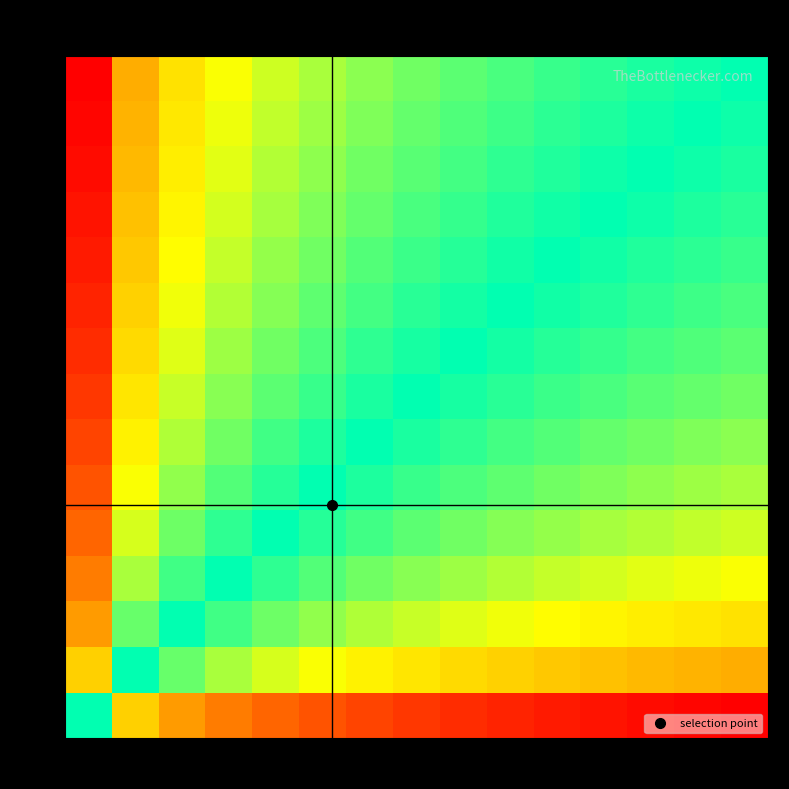

Count the number of data series in this chart.

15